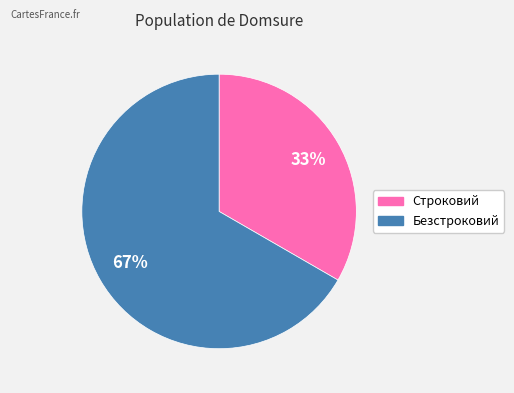

To the nearest percent, what is the average slice percentage?

50%